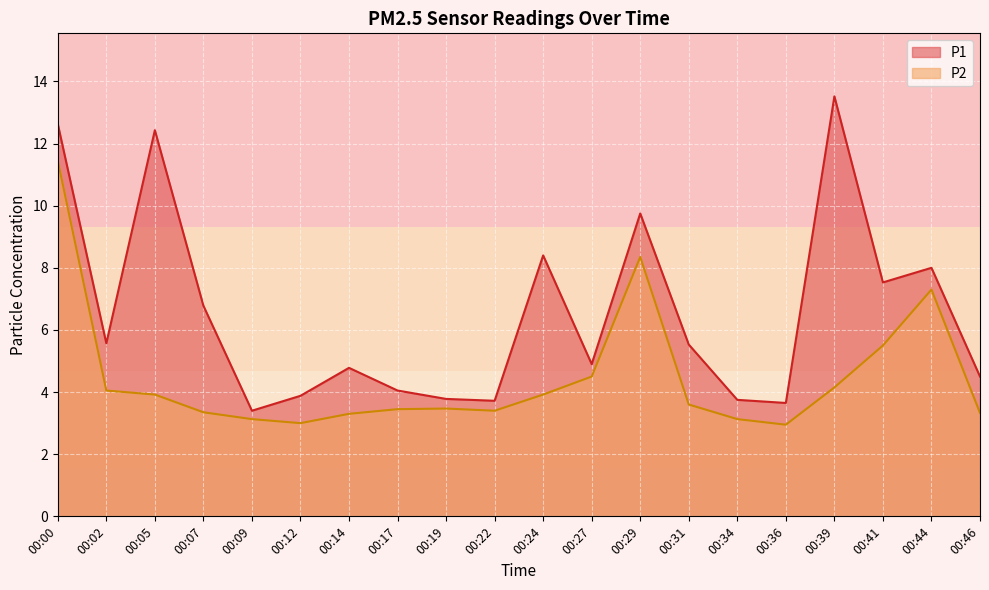

What is the difference between the highest and lowest values at 00:00?

1.2